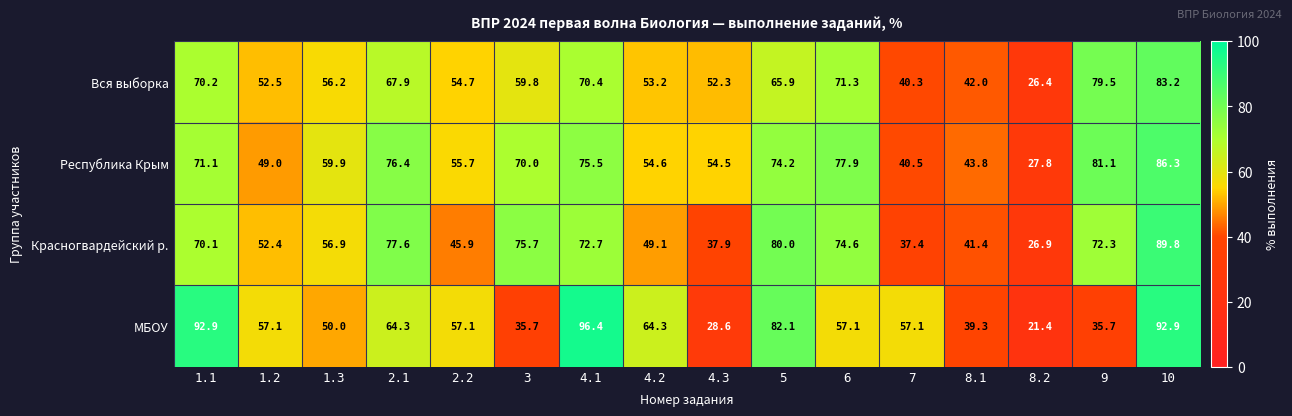

What is the spread (max minus min) of values at 2.1?

13.3